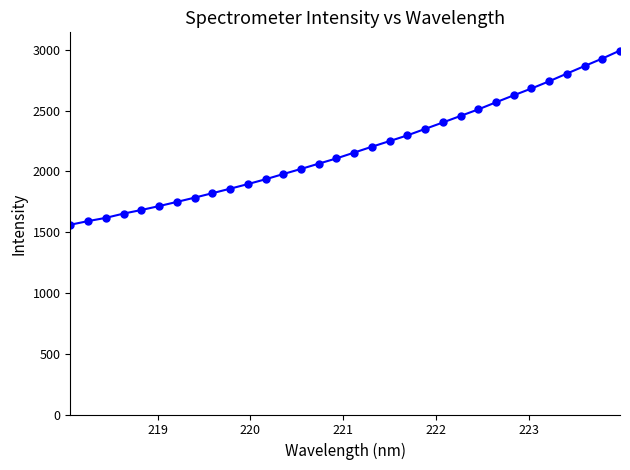

What is the difference between the maximum and minimum values?

1433.4